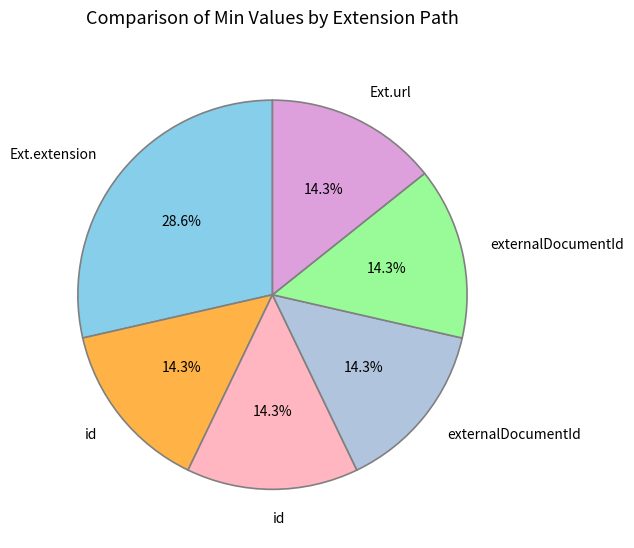

Does any single category account for the majority?

No